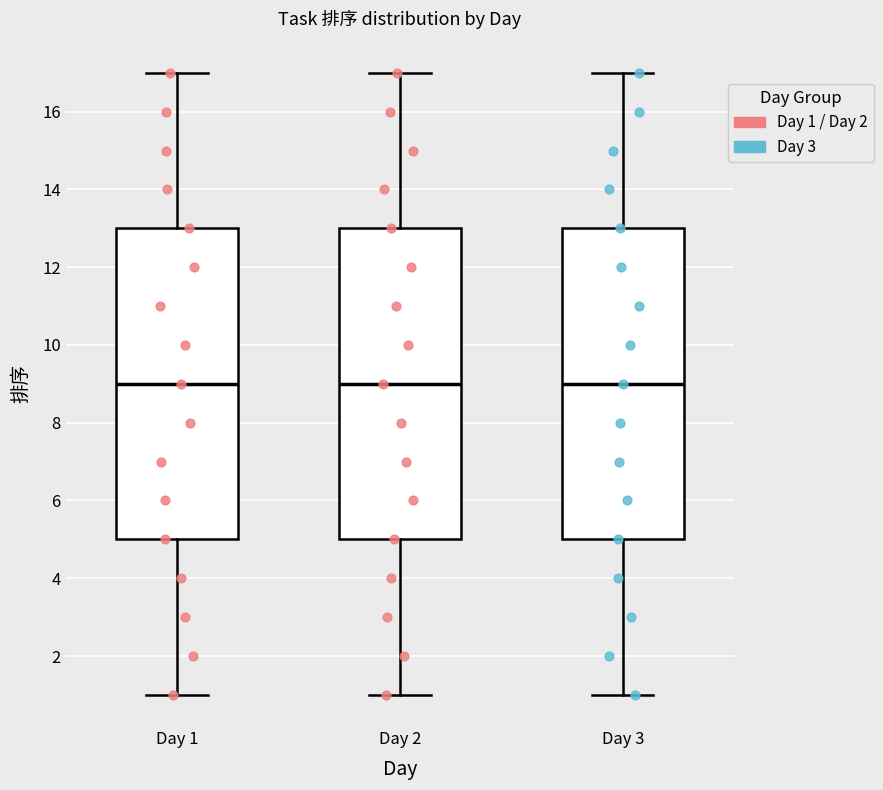

Reading left to right, transcribe this box plot: for each box, give where its median line is, the range the box spans, and where its two whiskers end, as read against the y-axis. The values are not printed on the chart, so give them approximately, as read against the axis.

Day 1: median 9, box 5 to 13, whiskers 1 to 17
Day 2: median 9, box 5 to 13, whiskers 1 to 17
Day 3: median 9, box 5 to 13, whiskers 1 to 17